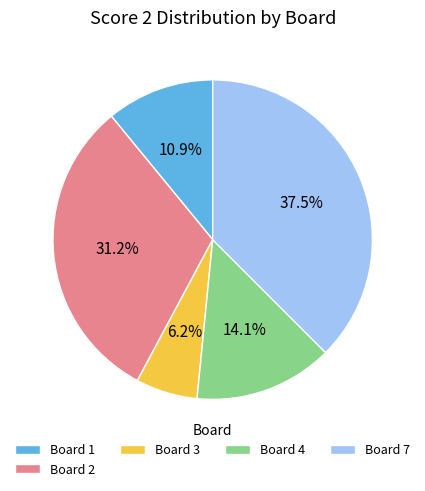

Count the number of slices in the pie.

5